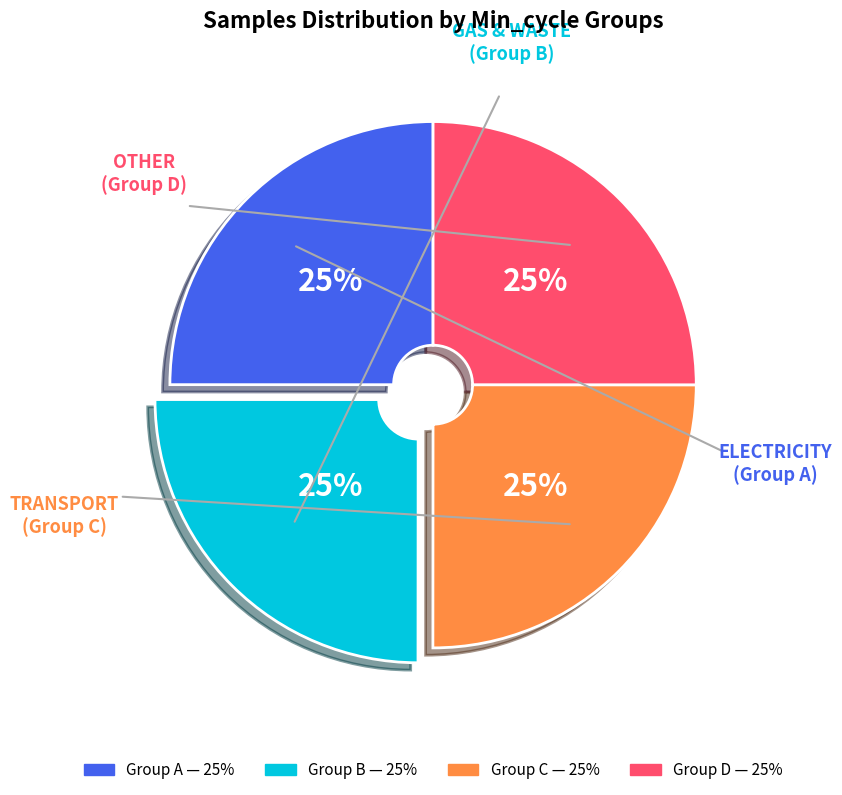

How many segments does this pie chart have?

4